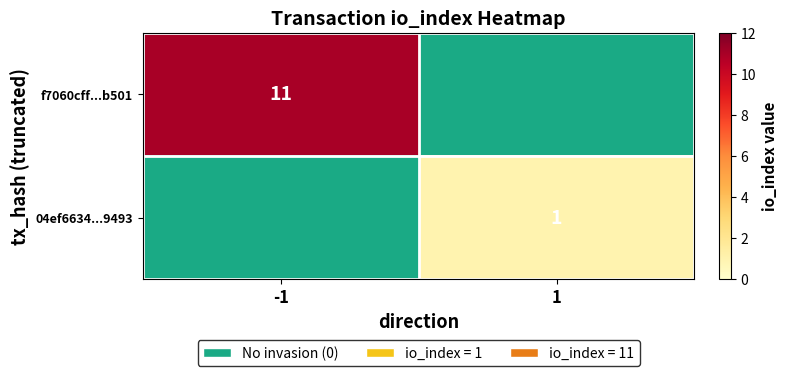

Is it true that 04ef6634...9493 equals 0 at 1?

False